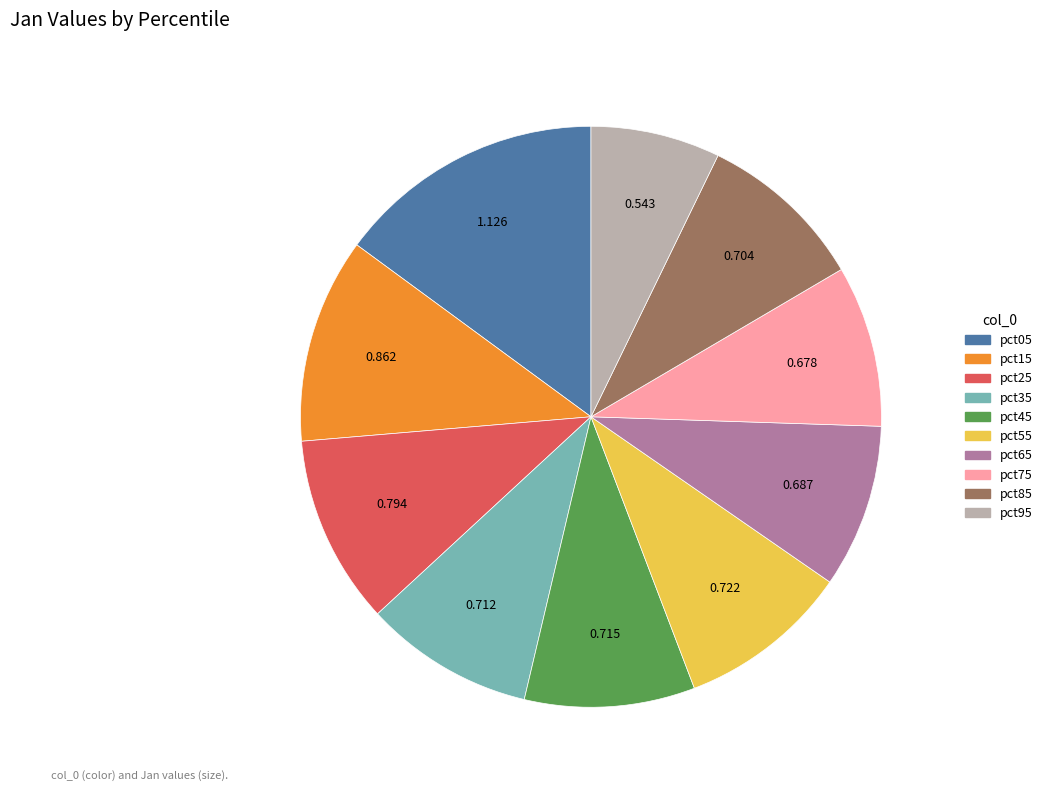

Count the number of slices in the pie.

10